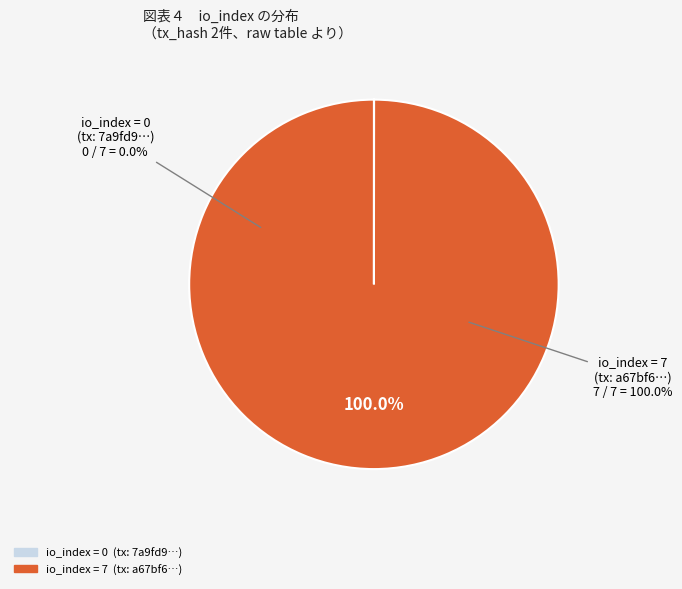

What is the change in value from io_index_0 to io_index_7?

+7